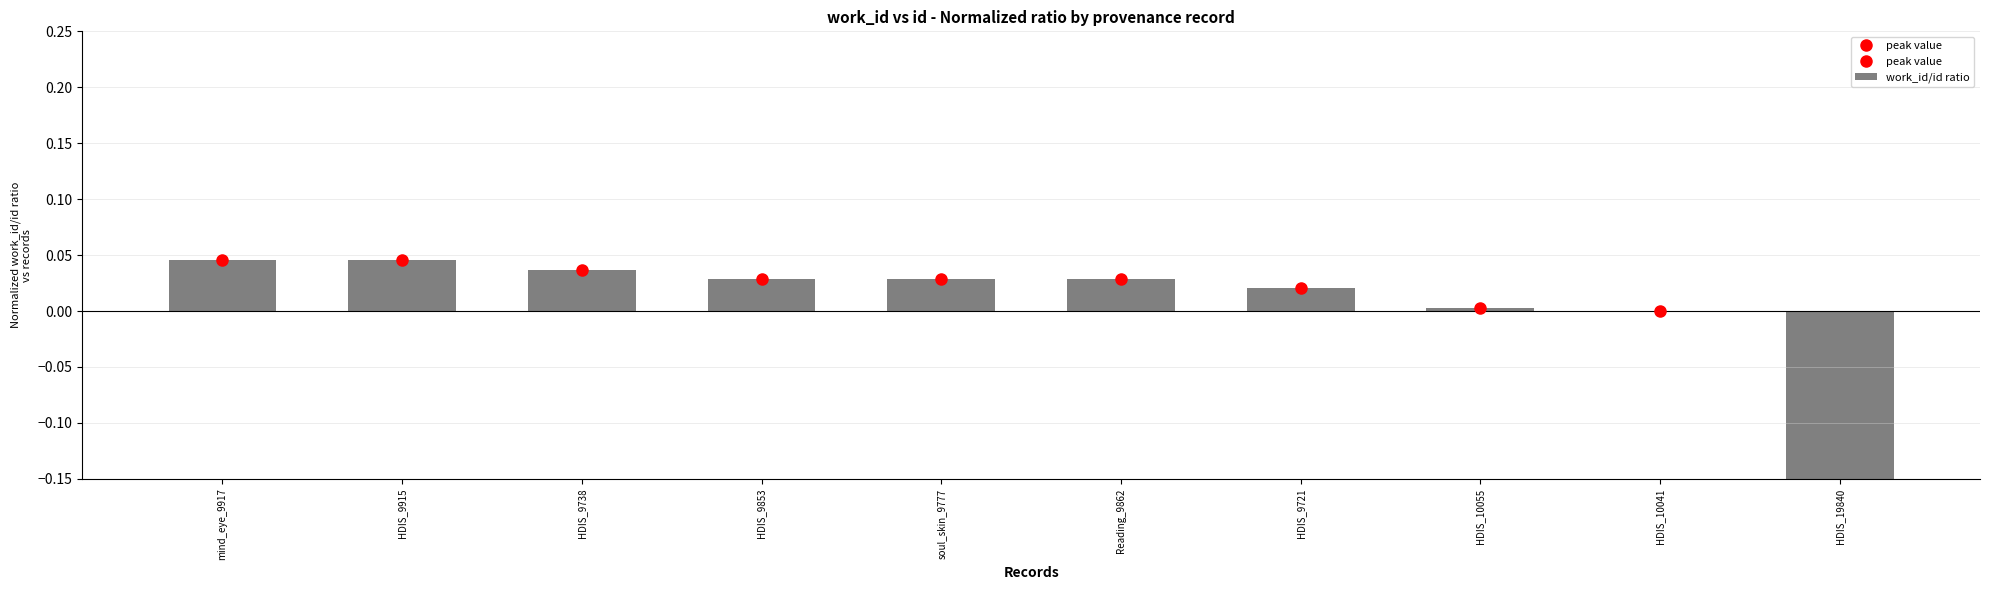

Which category has the lowest value across all series?

HDIS_19840